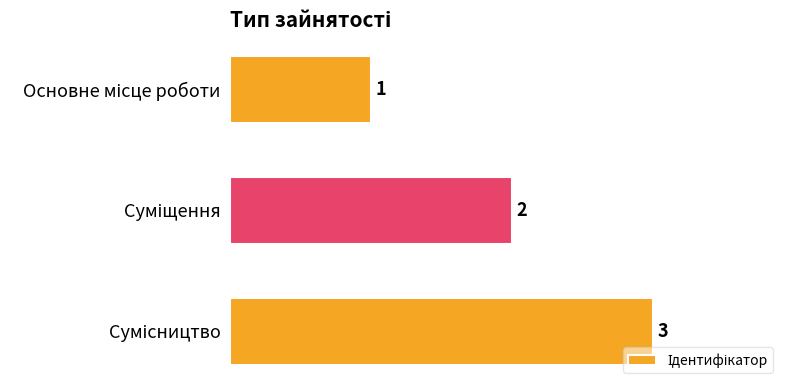

What is the value of the 2nd bar from the top?

2